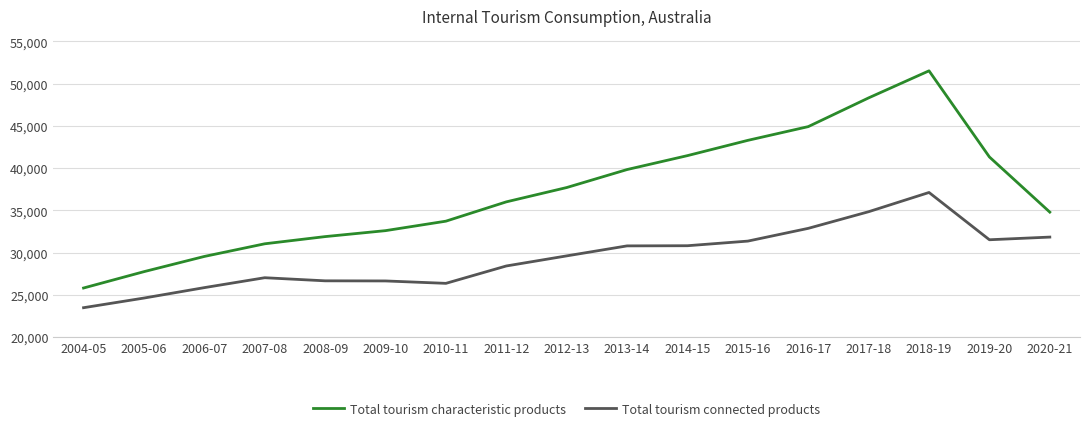

True or false: Total tourism characteristic products has a value of 31049 at 2007-08.

True